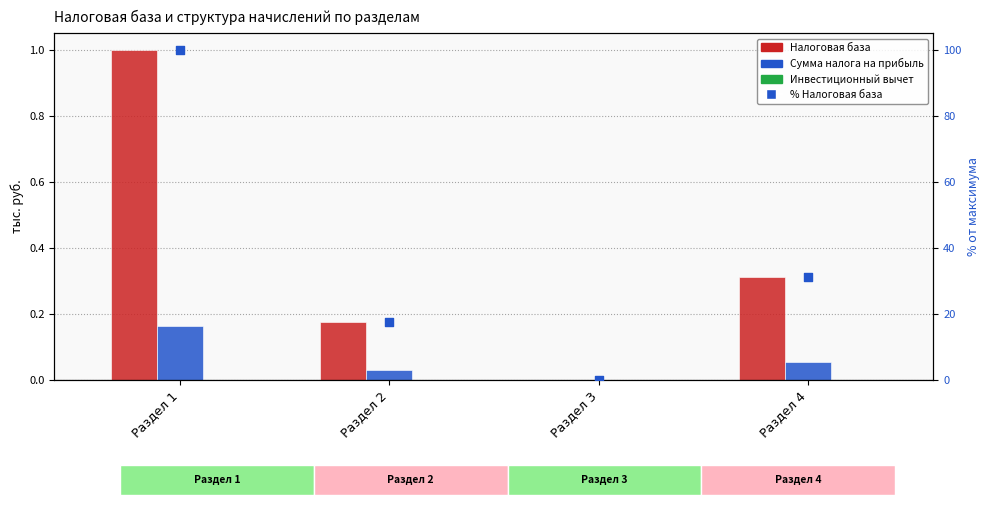

What are all the series names shown in the legend?

Налоговая база, Сумма налога на прибыль, Инвестиционный вычет, % Налоговая база